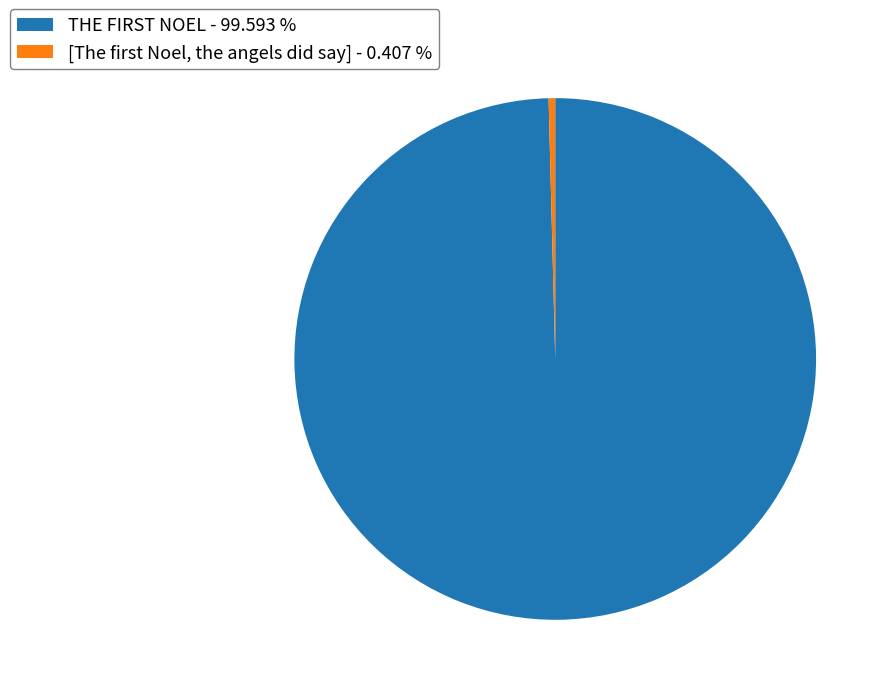

Which category has the smallest portion of the pie?

[The first Noel, the angels did say]